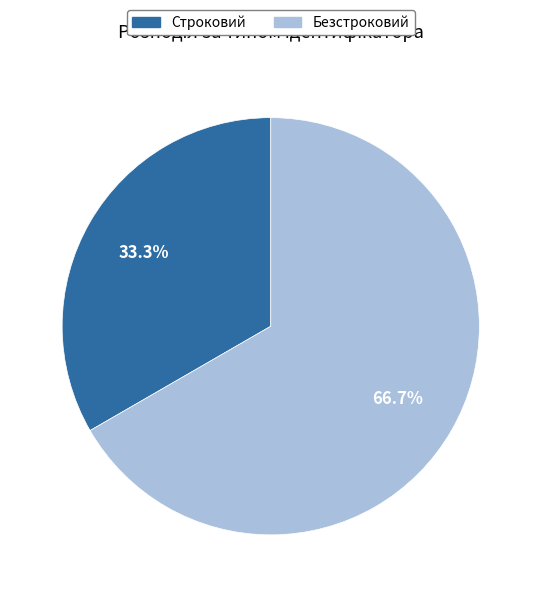

What is the ratio of the value at Безстроковий to the value at Строковий?

2.0